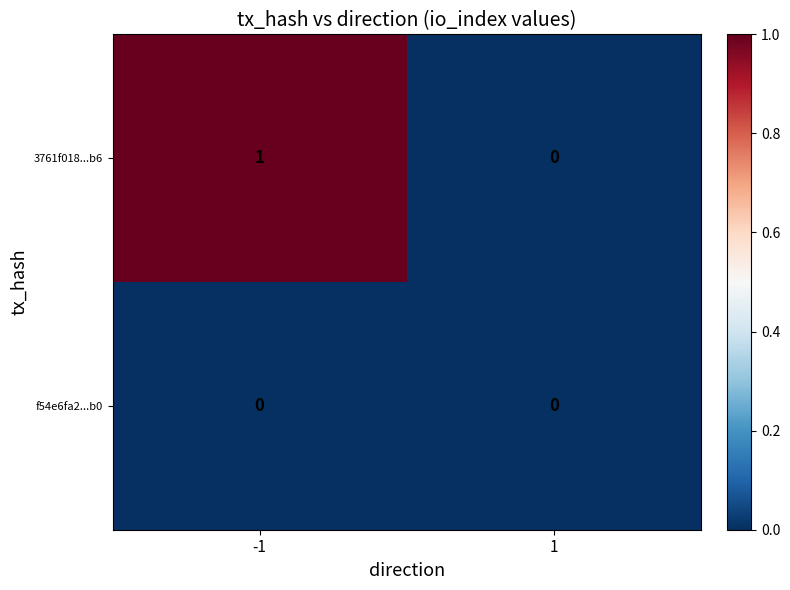

Reading left to right, extract all data points from this chart.

3761f018...b6: 1	0
f54e6fa2...b0: 0	0